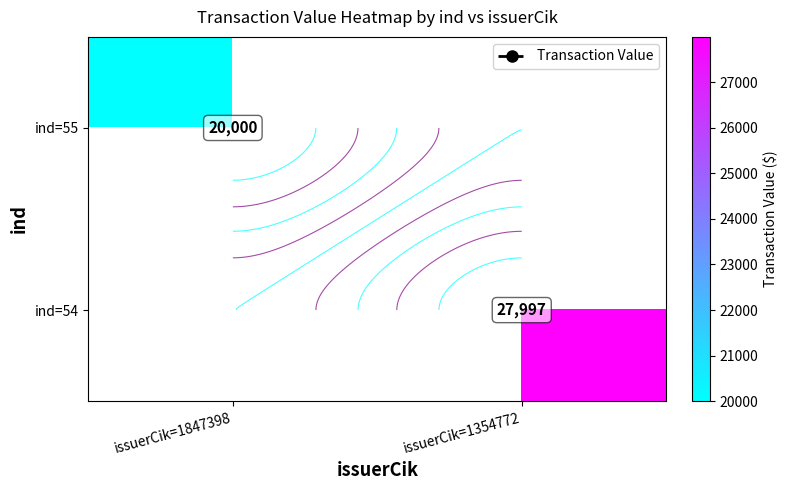

Which has a higher value, issuerCik=1847398 or issuerCik=1354772?

issuerCik=1354772